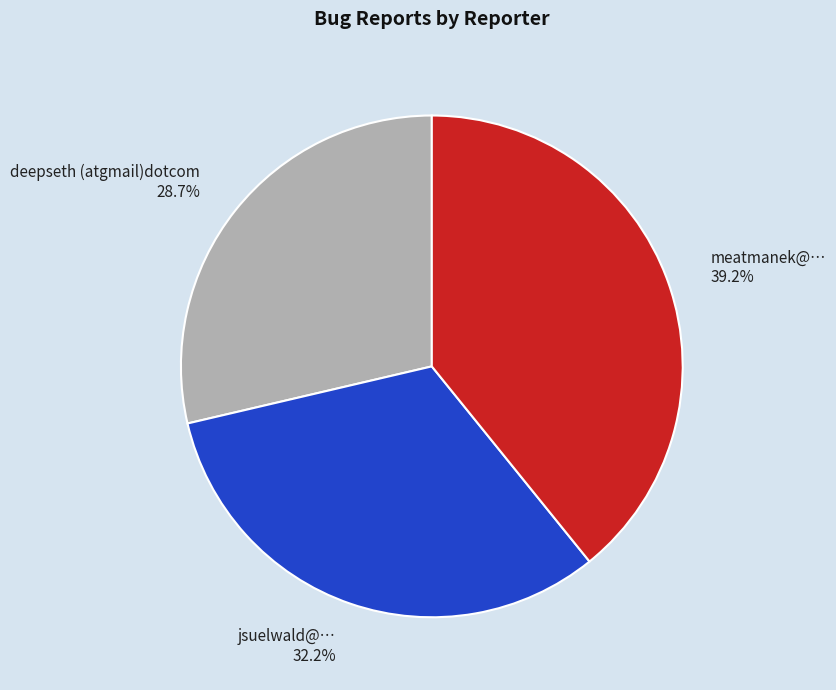

To the nearest percent, what portion does jsuelwald@… represent?

32%